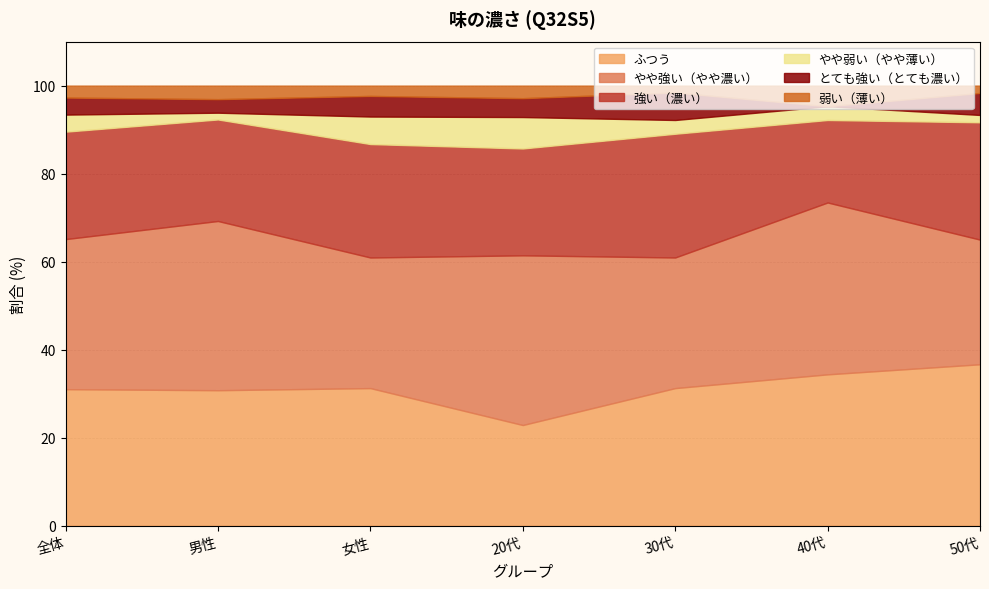

What is the sum of all ふつう values?

218.2